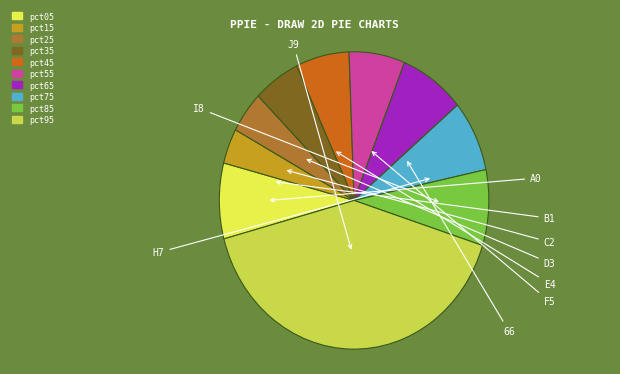

Which slice is the smallest?

pct15